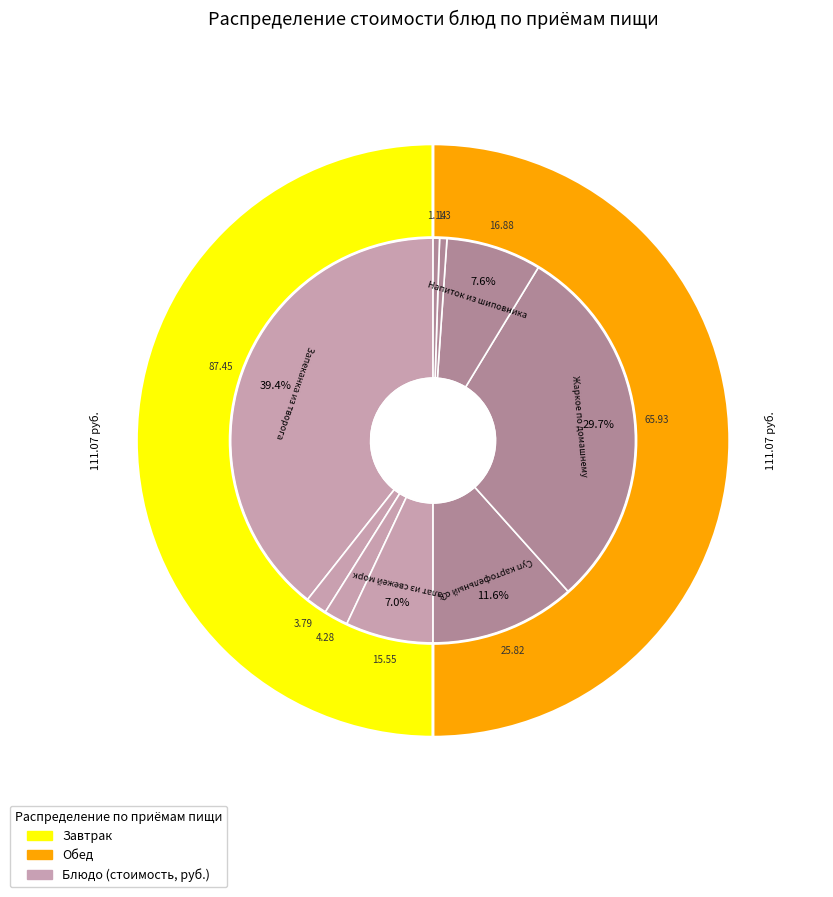

Combined, what portion of the pie is Напиток из шиповника and Батон Молочный?

9.5%